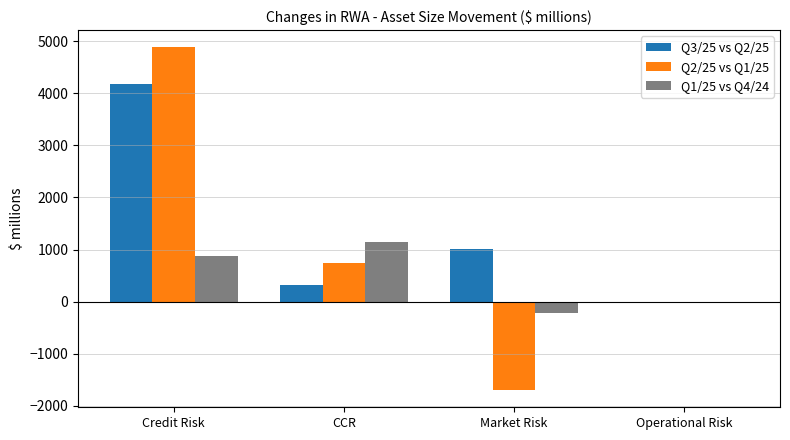

Which category has the highest value in the Q1/25 vs Q4/24 series?

CCR